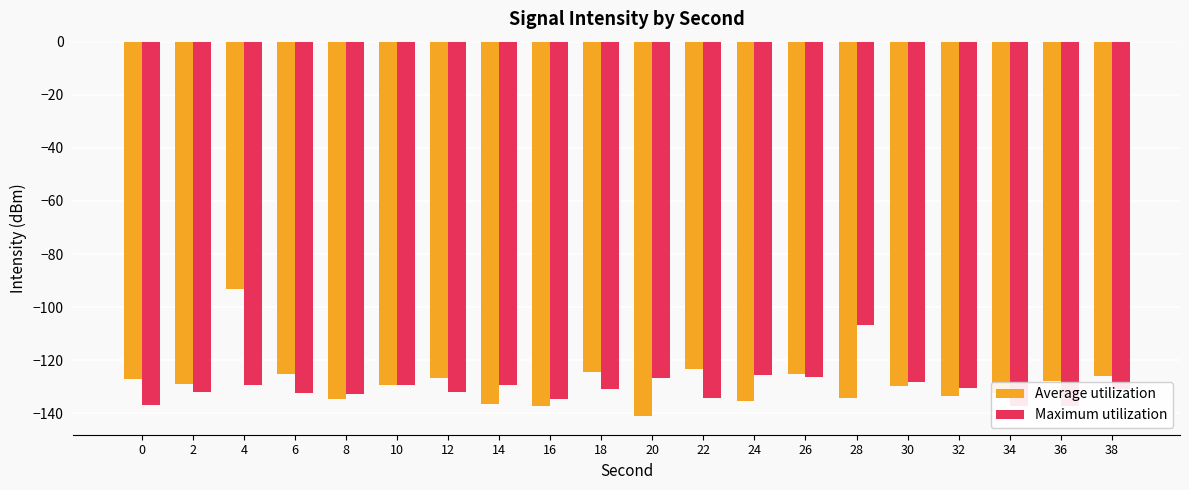

At which category is the sum across all series the highest?

4